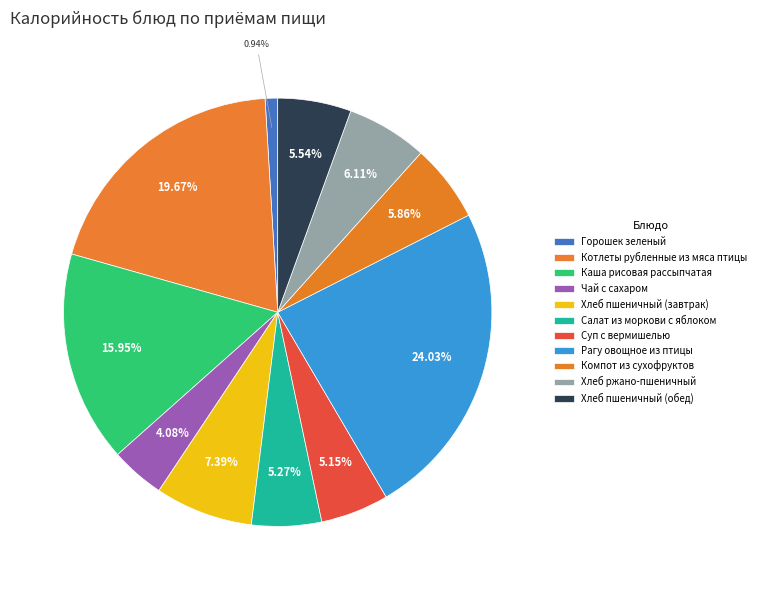

How many segments does this pie chart have?

11